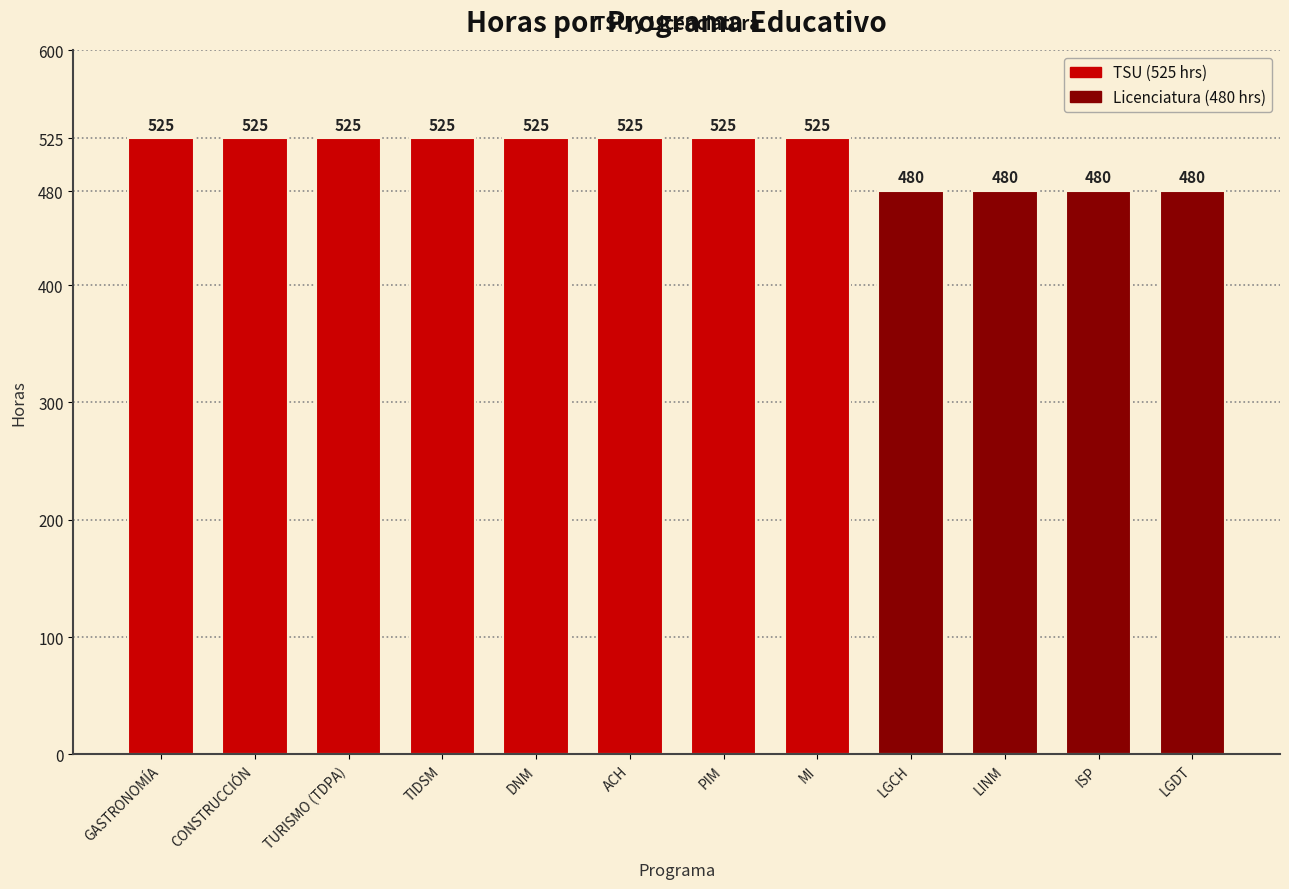

True or false: the data shows 525 at DNM.

True